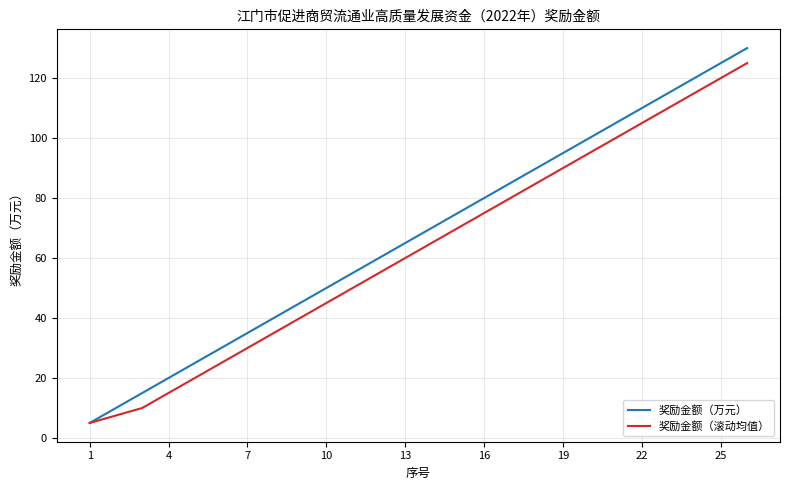

Which series has the largest range (max minus min)?

奖励金额（万元）